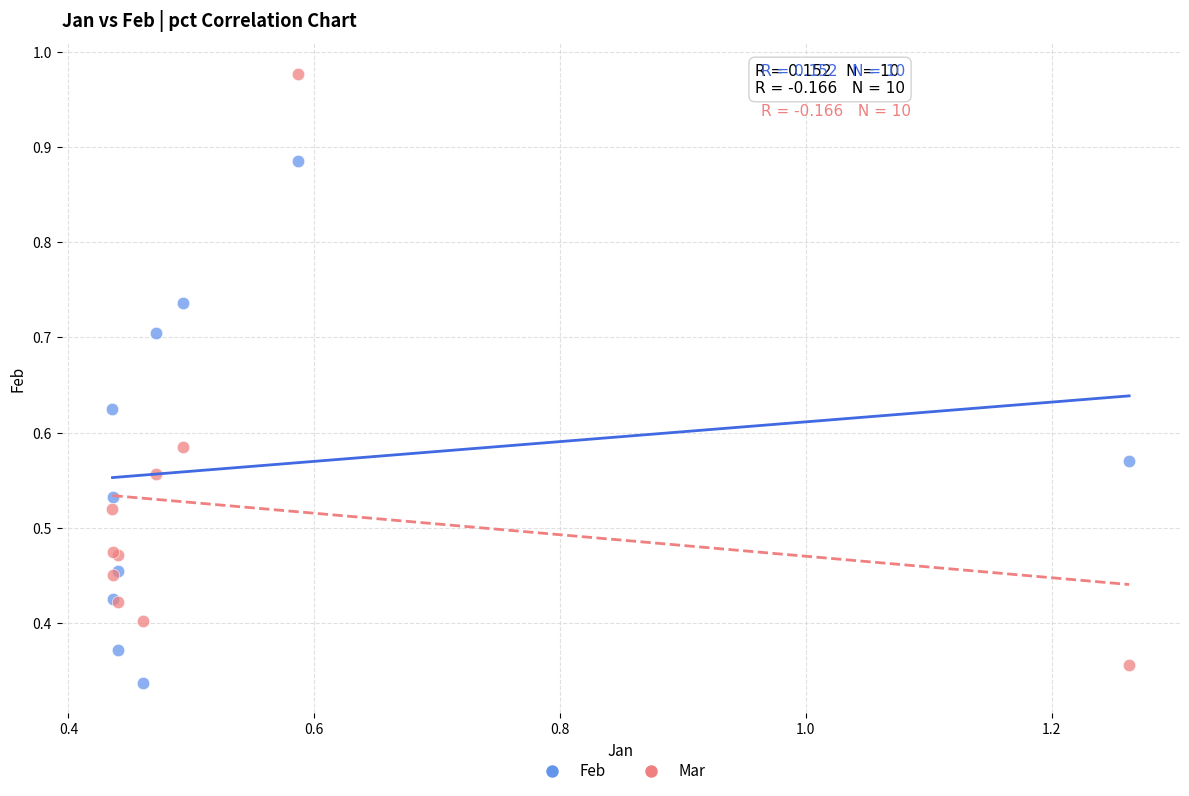

What is the X range (max minus min) for the scatter plot?

0.8